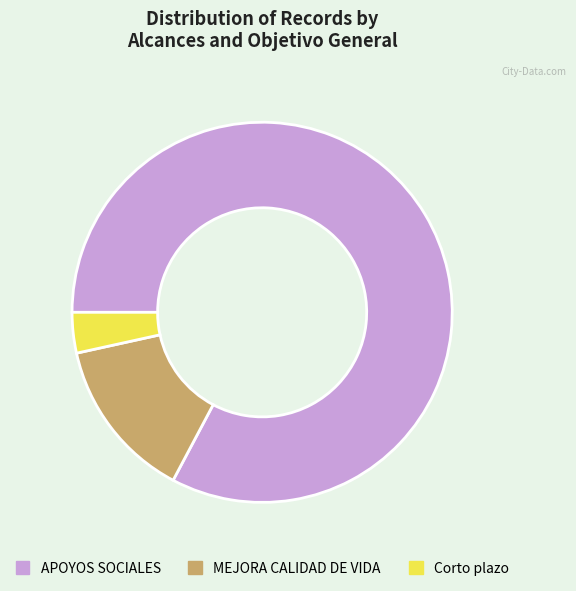

Combined, do APOYOS SOCIALES and MEJORA CALIDAD DE VIDA account for over 50%?

Yes